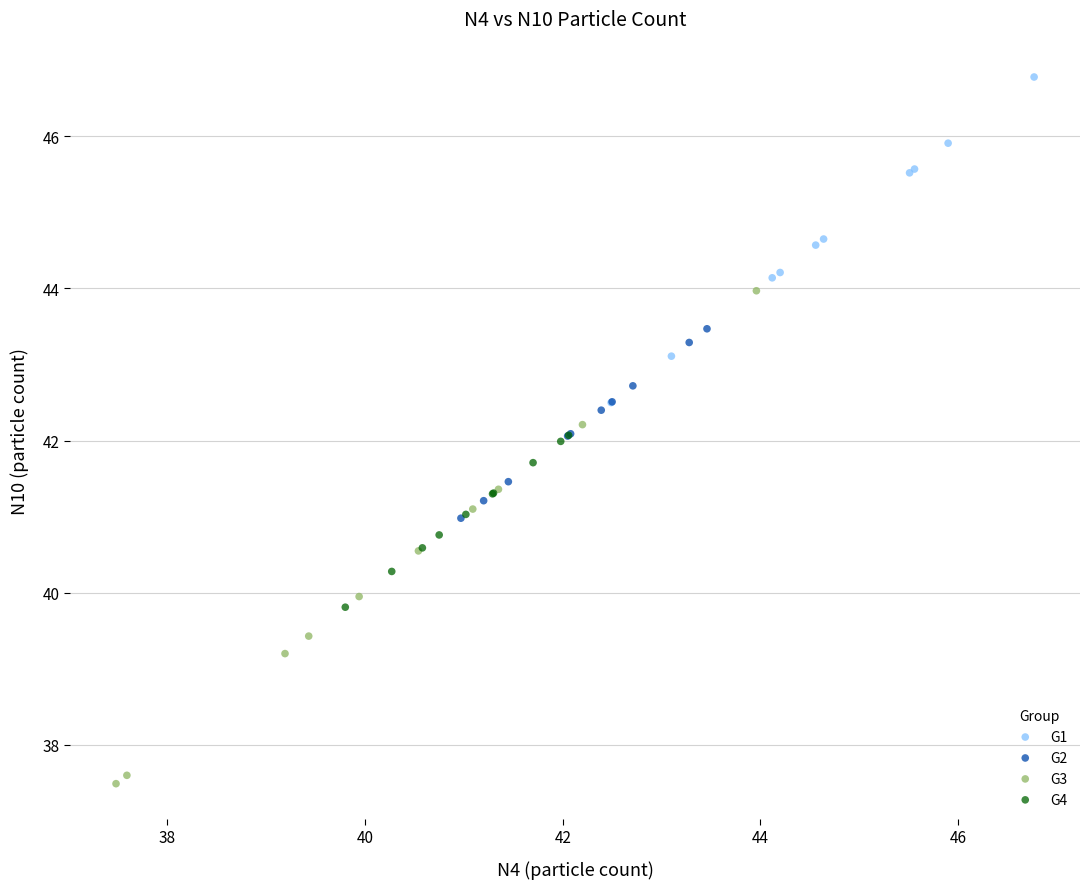

Which series has the widest spread of Y values?

G3